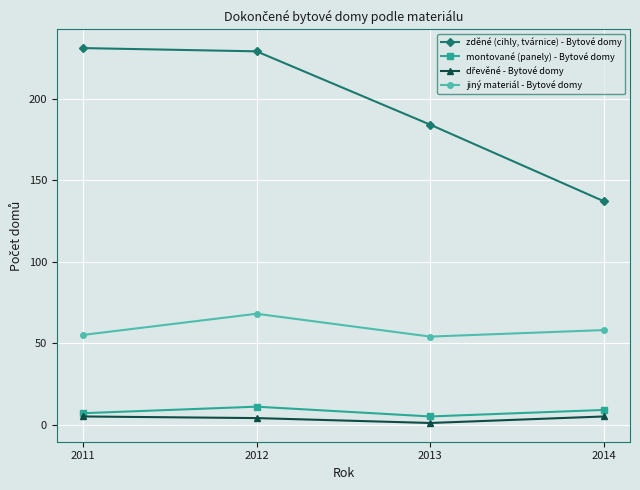

What is the sum of the montované (panely) - Bytové domy values at 2014 and 2011?

16